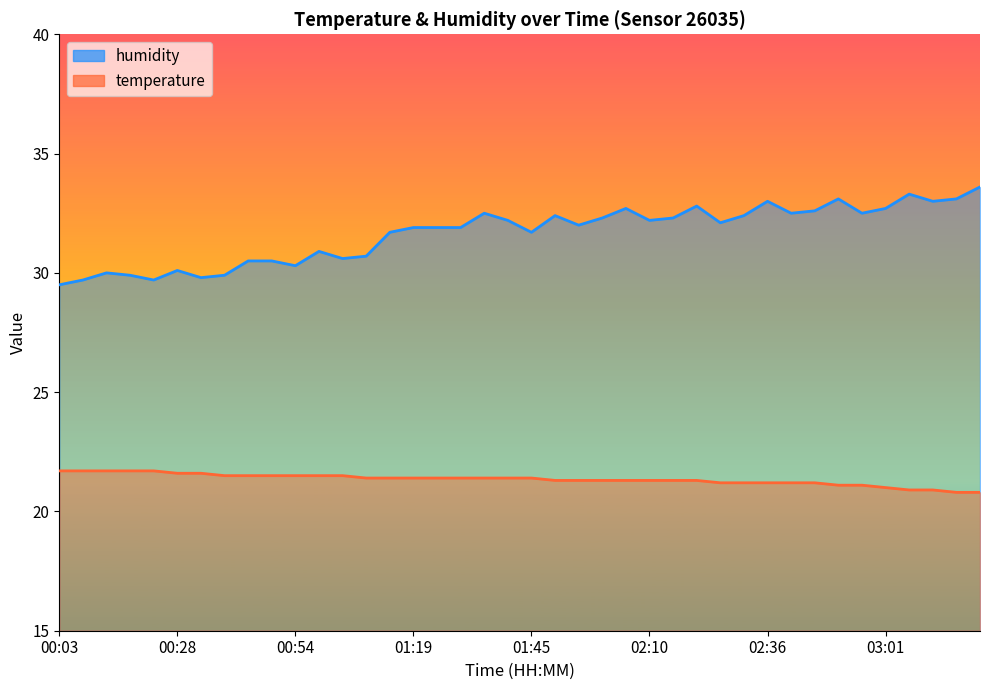

True or false: temperature has a value of 21.1 at 02:56.

True